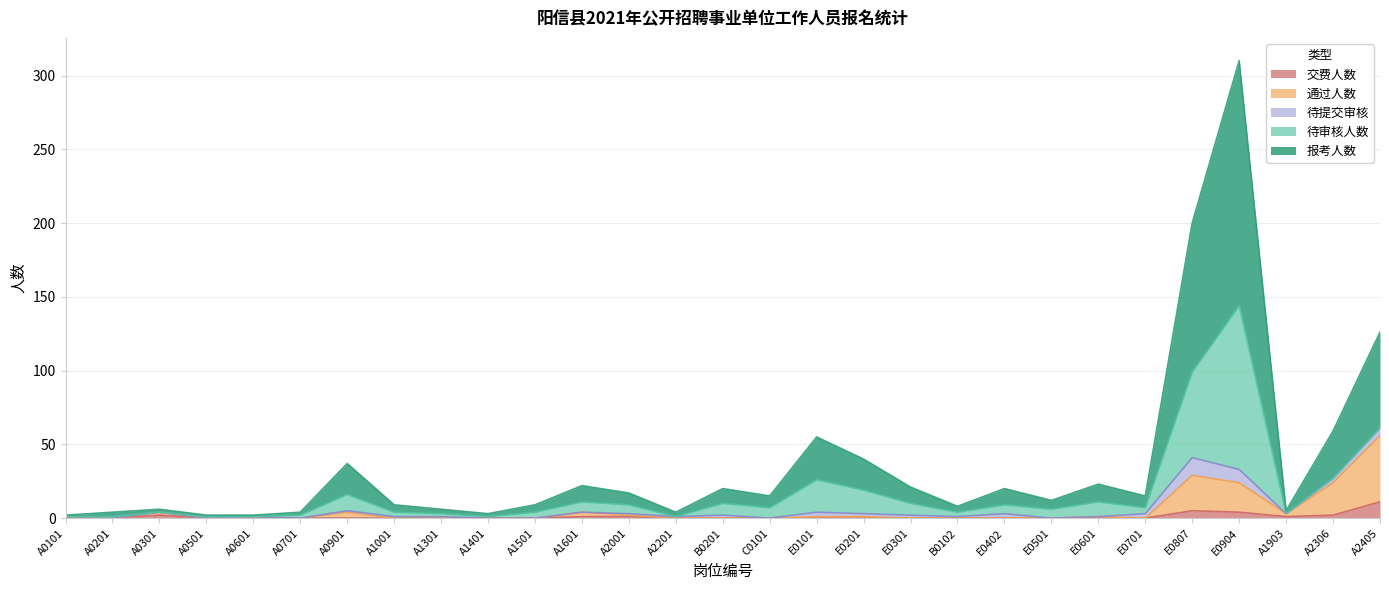

True or false: 交费人数 has more than 1 interior local peaks.

True